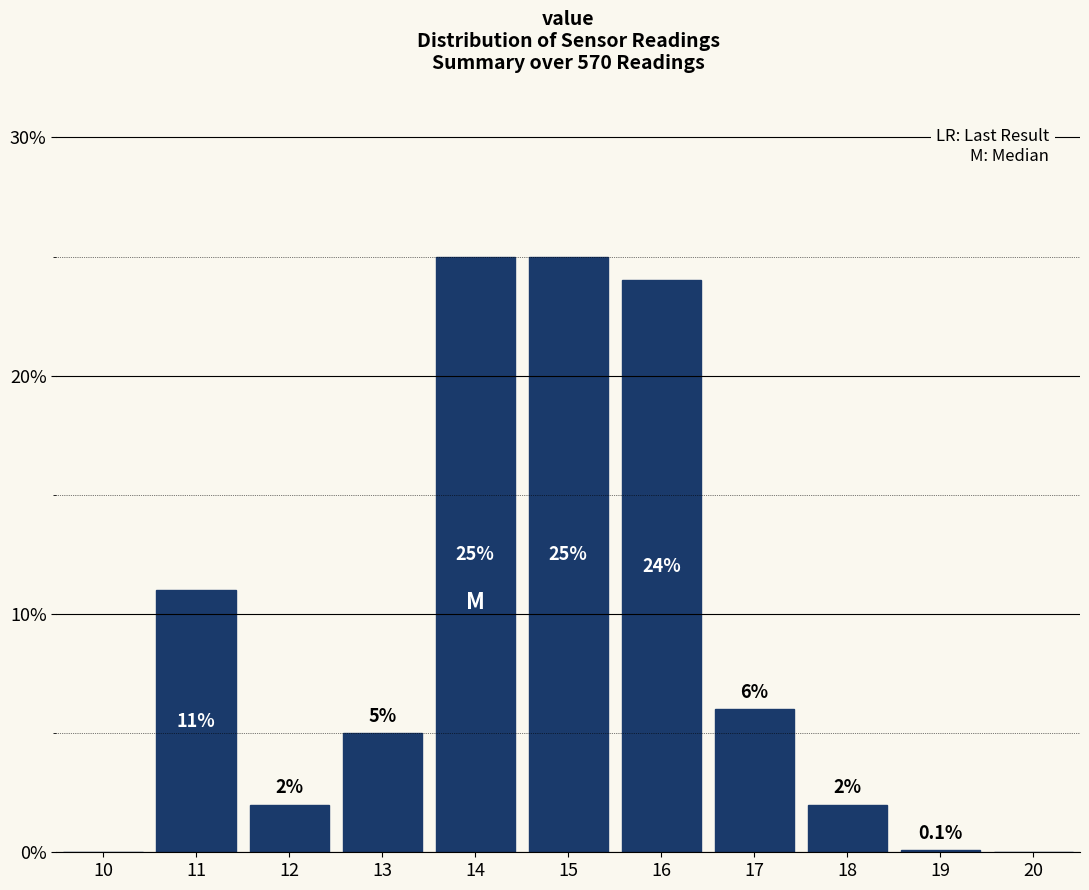

Reading left to right, list all the values displayed in this chart.

10=0.0	11=11.0	12=2.0	13=5.0	14=25.0	15=25.0	16=24.0	17=6.0	18=2.0	19=0.1	20=0.0